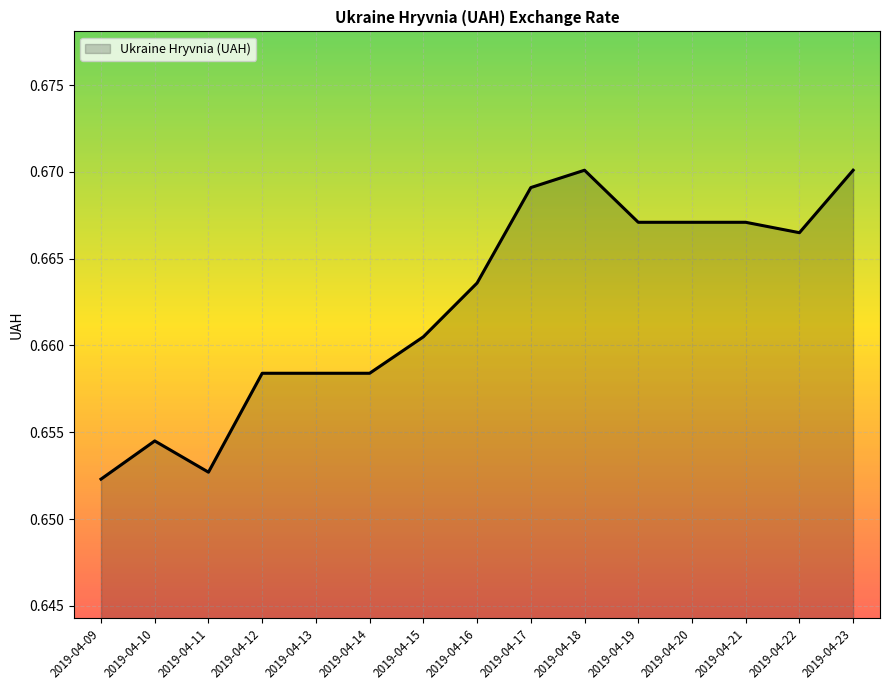

How many lines are shown in the chart?

1